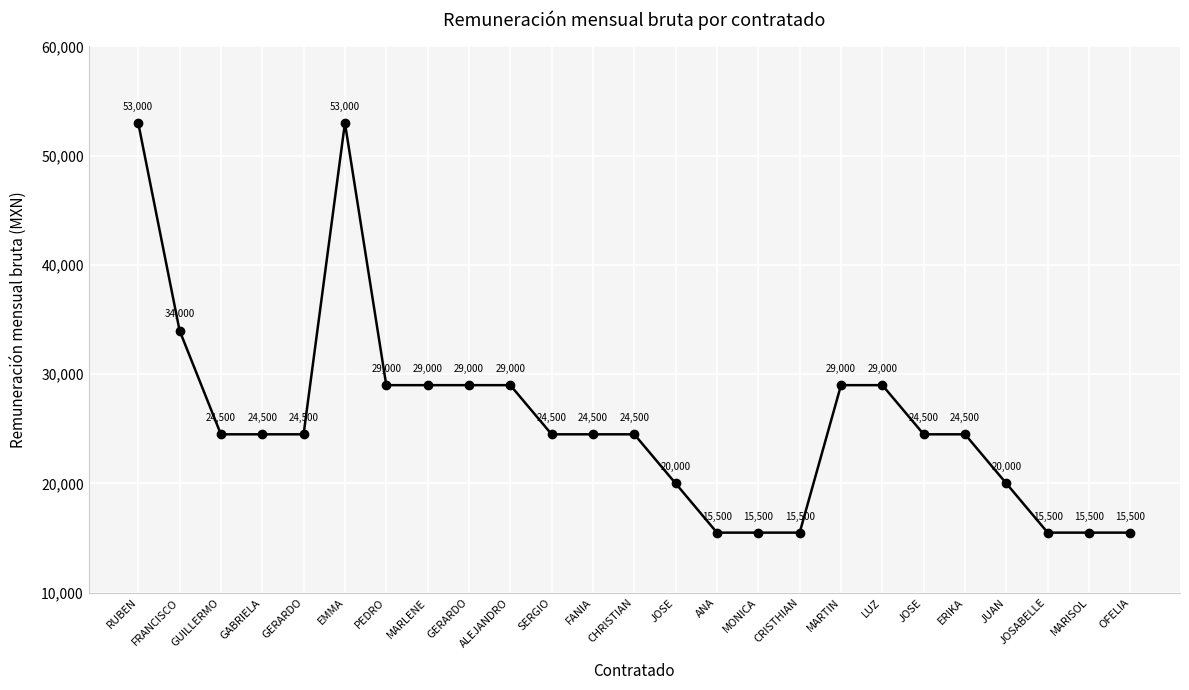

Rank the categories by value from highest to lowest.

RUBEN, EMMA, FRANCISCO, PEDRO, MARLENE, GERARDO, ALEJANDRO, MARTIN, LUZ, GUILLERMO, GABRIELA, GERARDO, SERGIO, FANIA, CHRISTIAN, JOSE, ERIKA, JOSE, JUAN, ANA, MONICA, CRISTHIAN, JOSABELLE, MARISOL, OFELIA